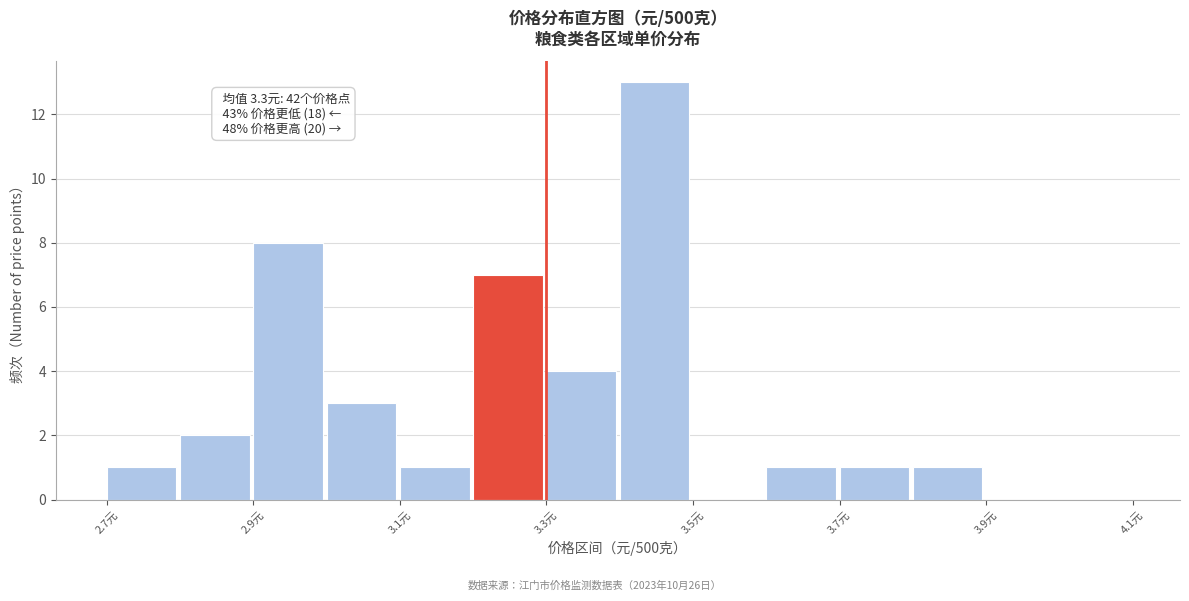

Over which range of the x-axis is the bar tallest?

3.4 to 3.5